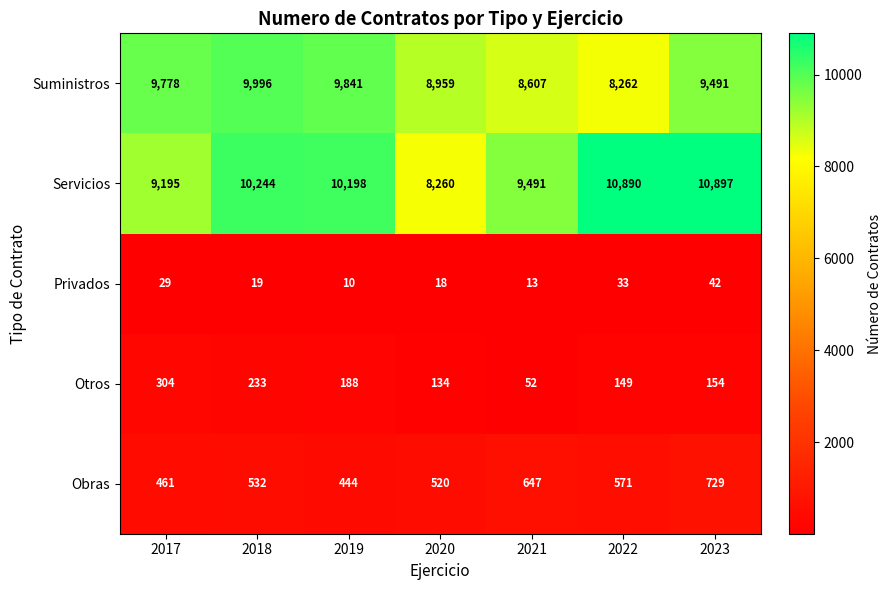

At which label does Privados first exceed 19?

2017